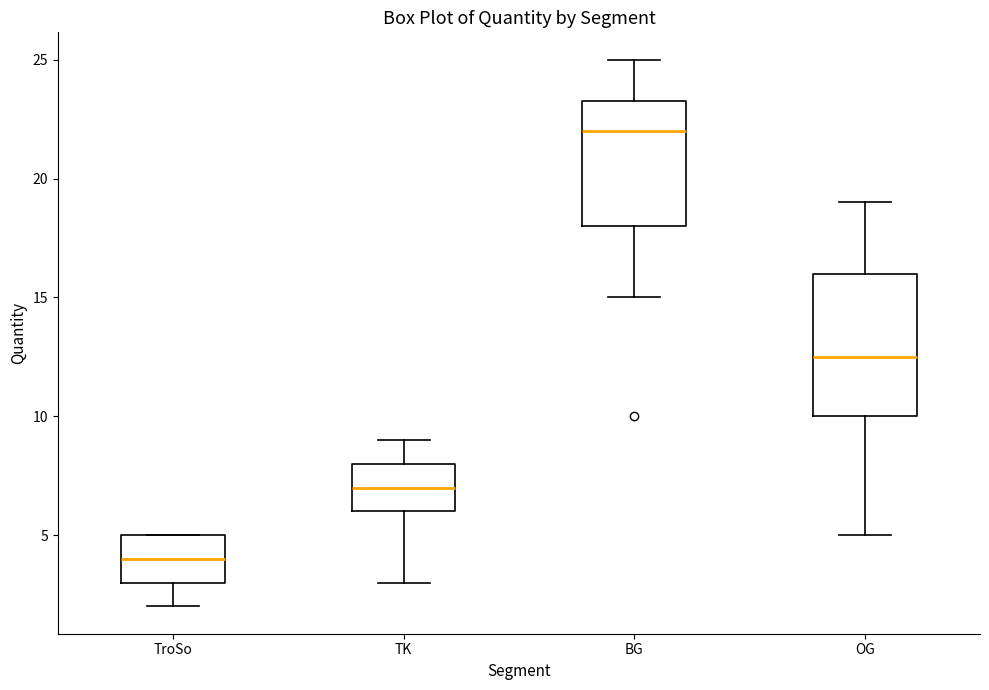

Comparing the boxes themselves (not the whiskers), which one is the tallest?

OG